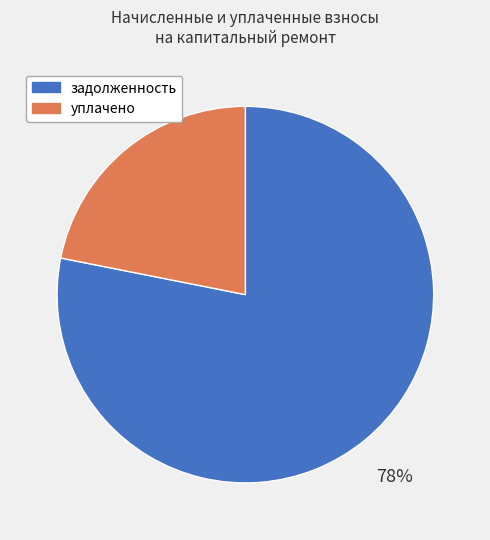

Which category has the biggest portion of the pie?

задолженность